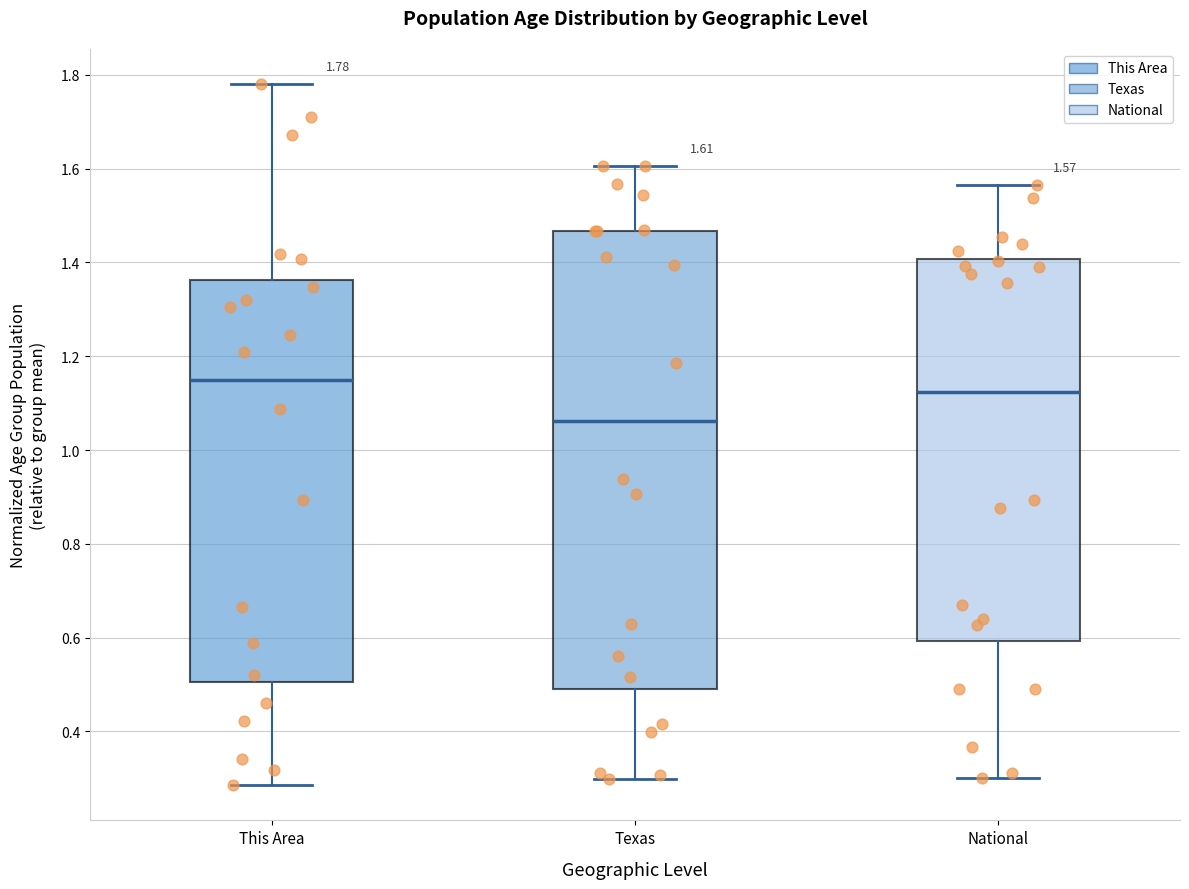

Comparing the boxes themselves (not the whiskers), which one is the tallest?

Texas